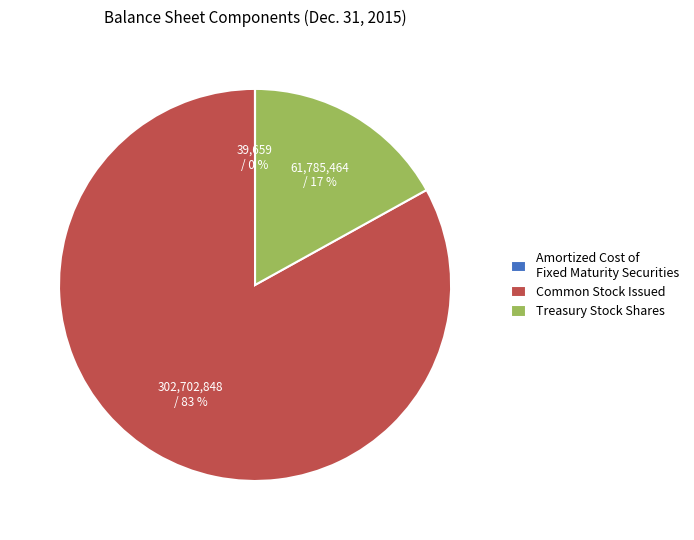

Is there any slice that represents more than half of the pie?

Yes